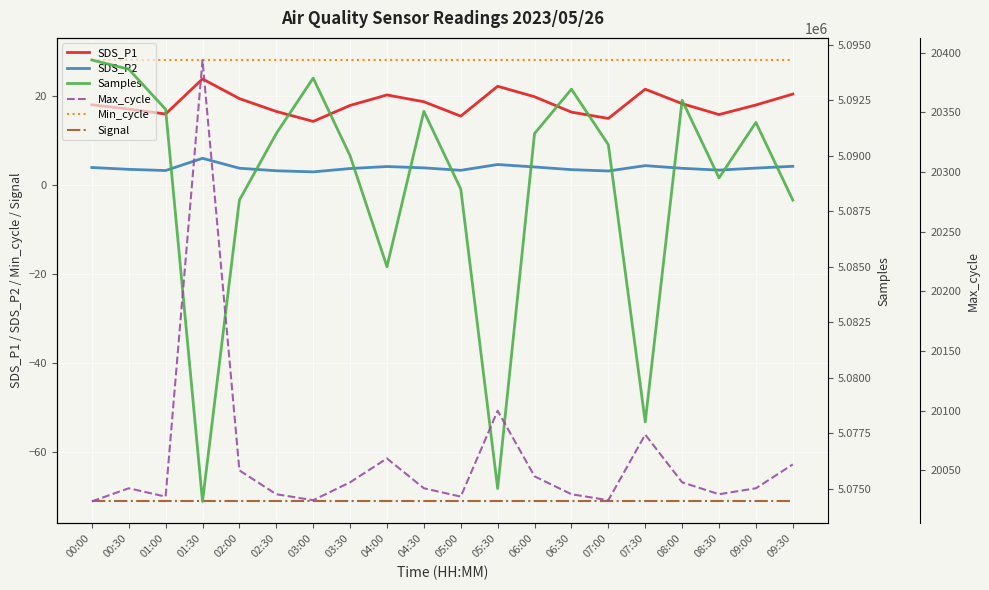

What is the difference between the Samples values at 06:30 and 01:00?

906.0